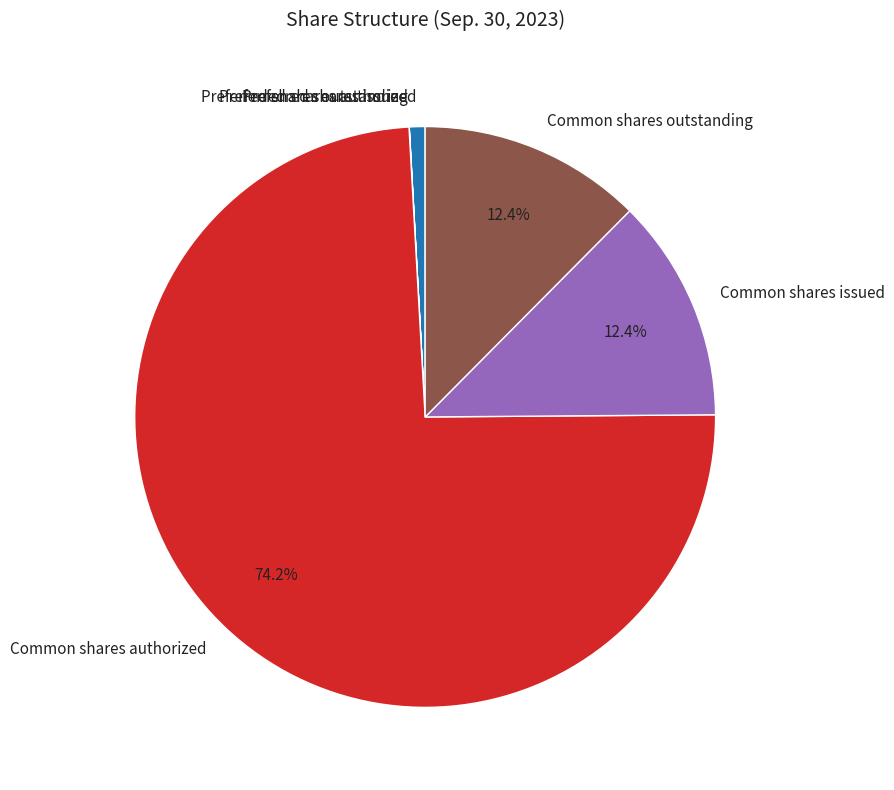

What percentage is the Preferred shares authorized slice, to the nearest percent?

1%